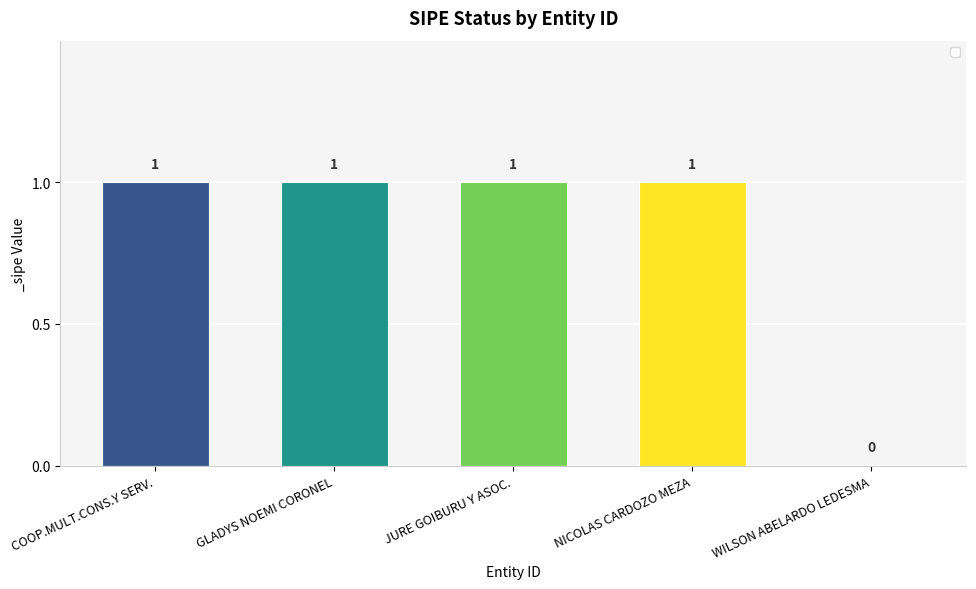

How many data points does each series have?

5